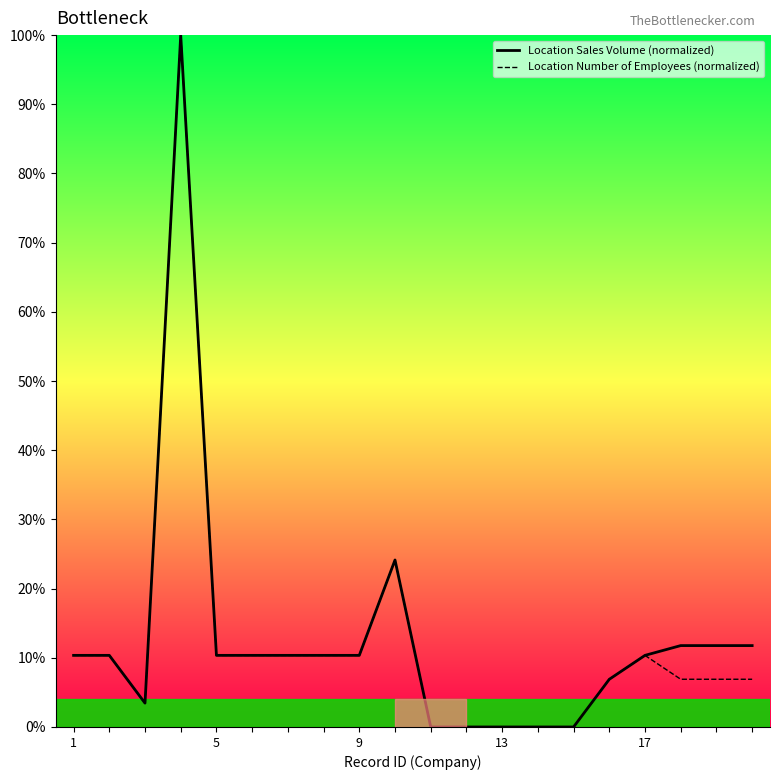

How many interior local peaks does the Location Sales Volume (normalized) series have?

2